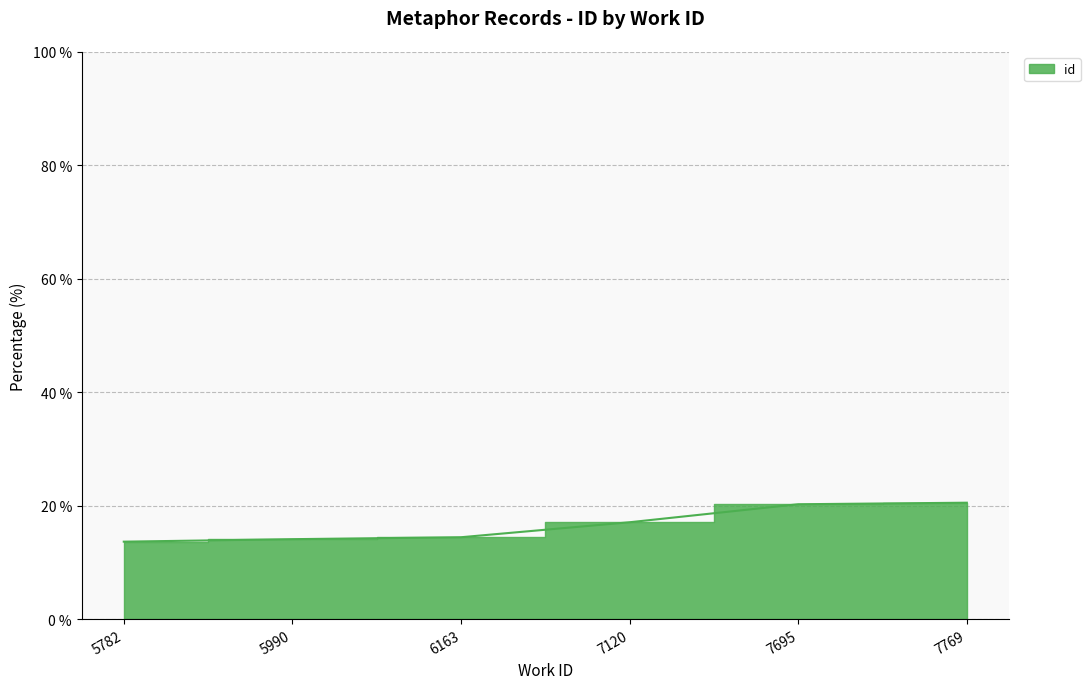

What is the difference between the maximum and minimum values?

6.9